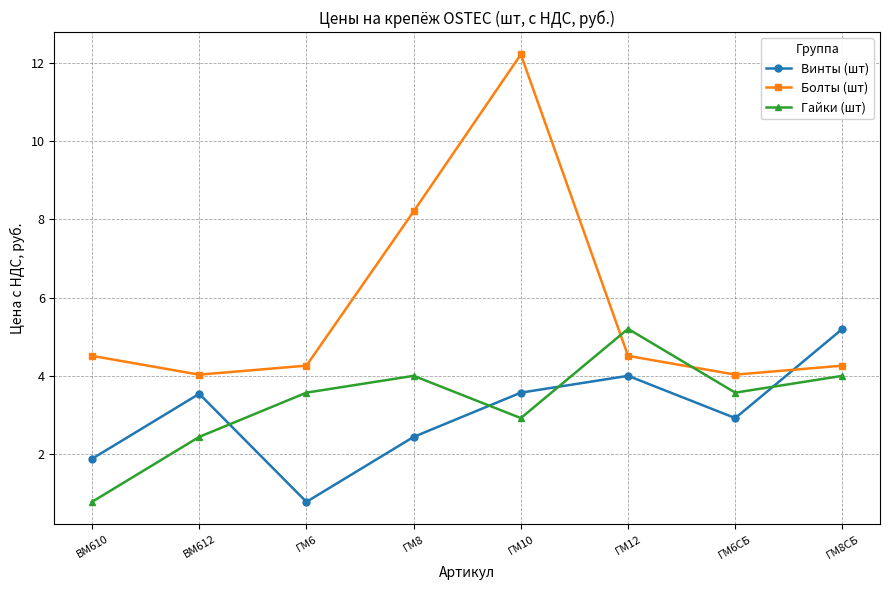

What is the sum of the Винты (шт) values at ГМ8СБ and ГМ6?

6.0